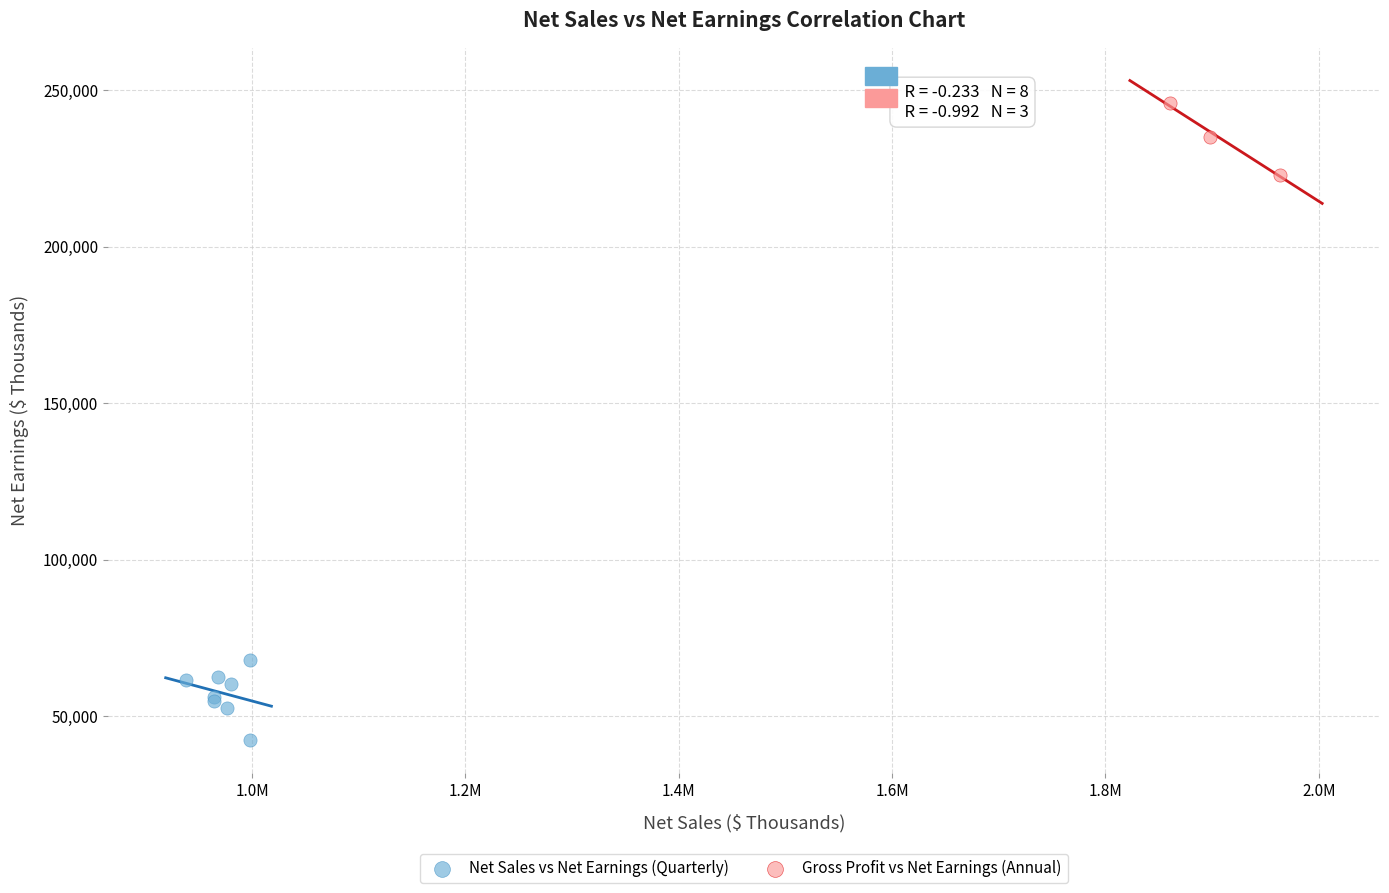

Which series reaches the maximum Y coordinate?

Gross Profit vs Net Earnings (Annual)